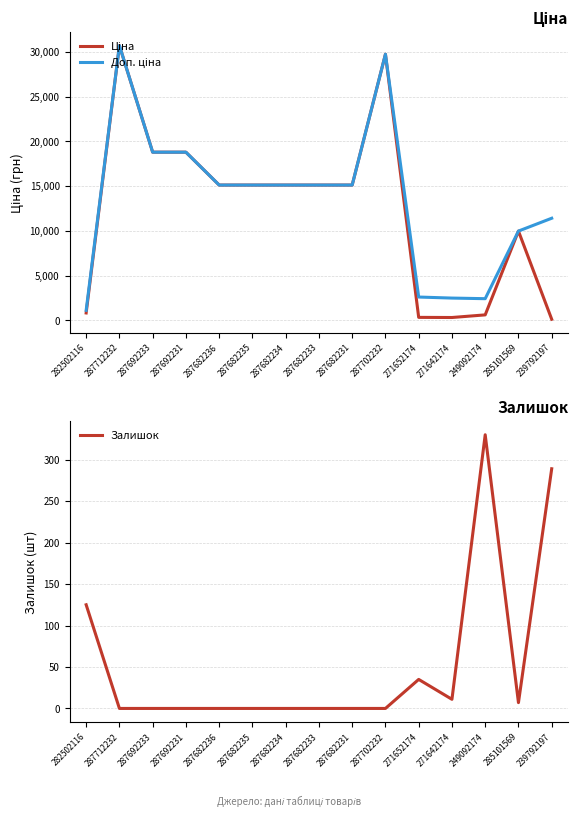

What position from the right is 285101569?

2